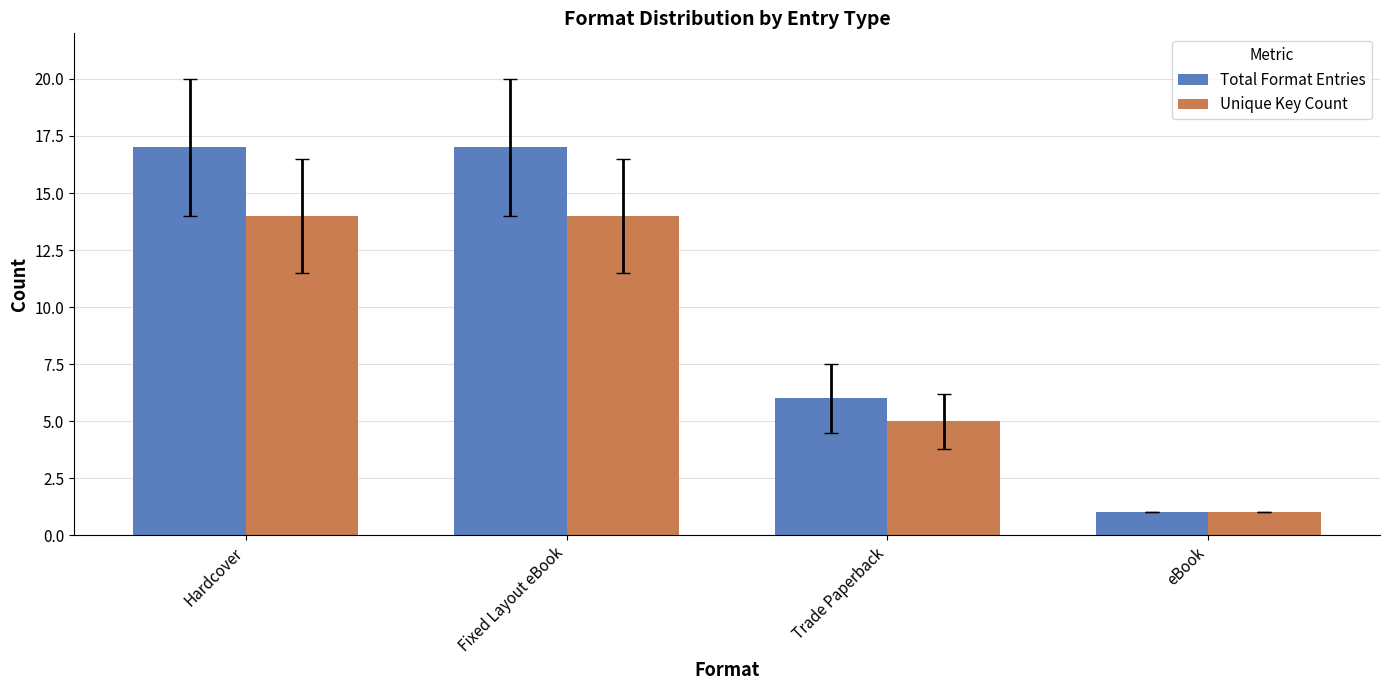

Where is Total Format Entries nearest to the value 9?

Trade Paperback